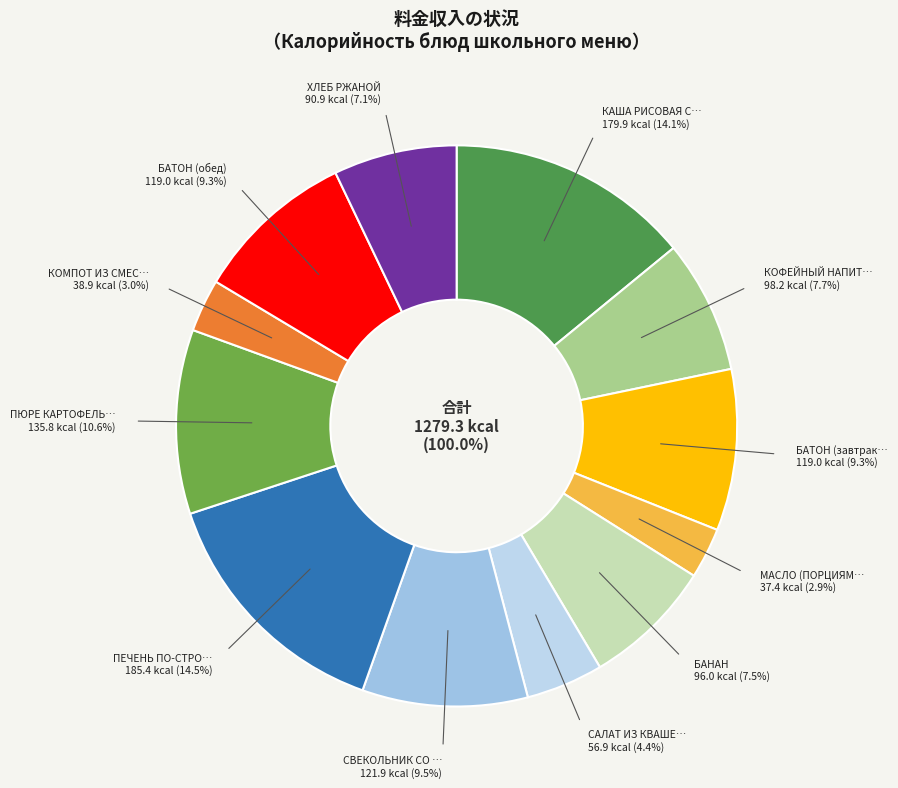

To the nearest percent, what portion does КАША РИСОВАЯ С МАСЛОМ represent?

14%